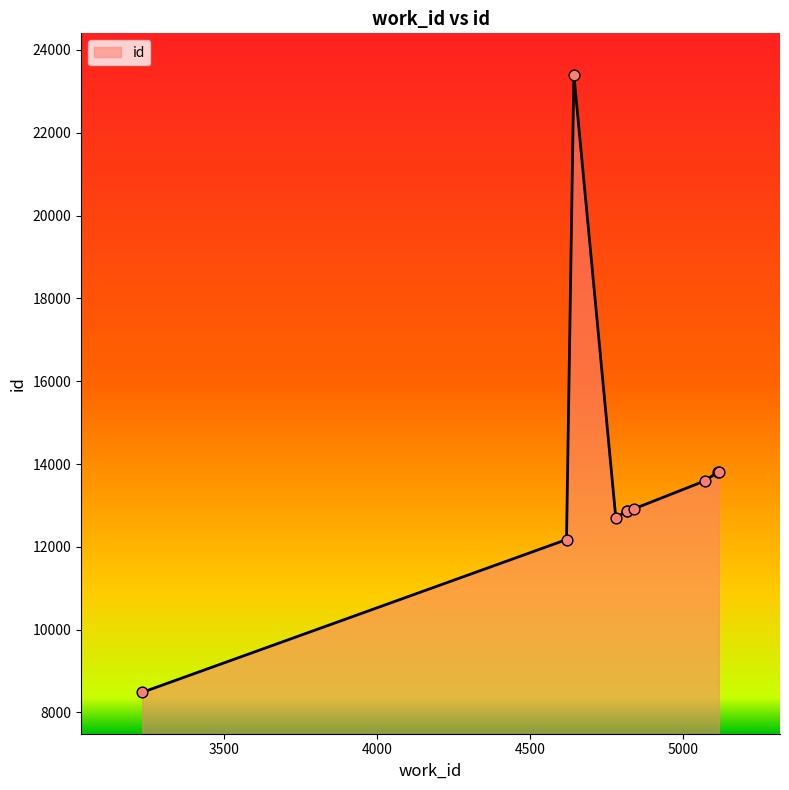

What is the difference between the maximum and minimum values?

14916